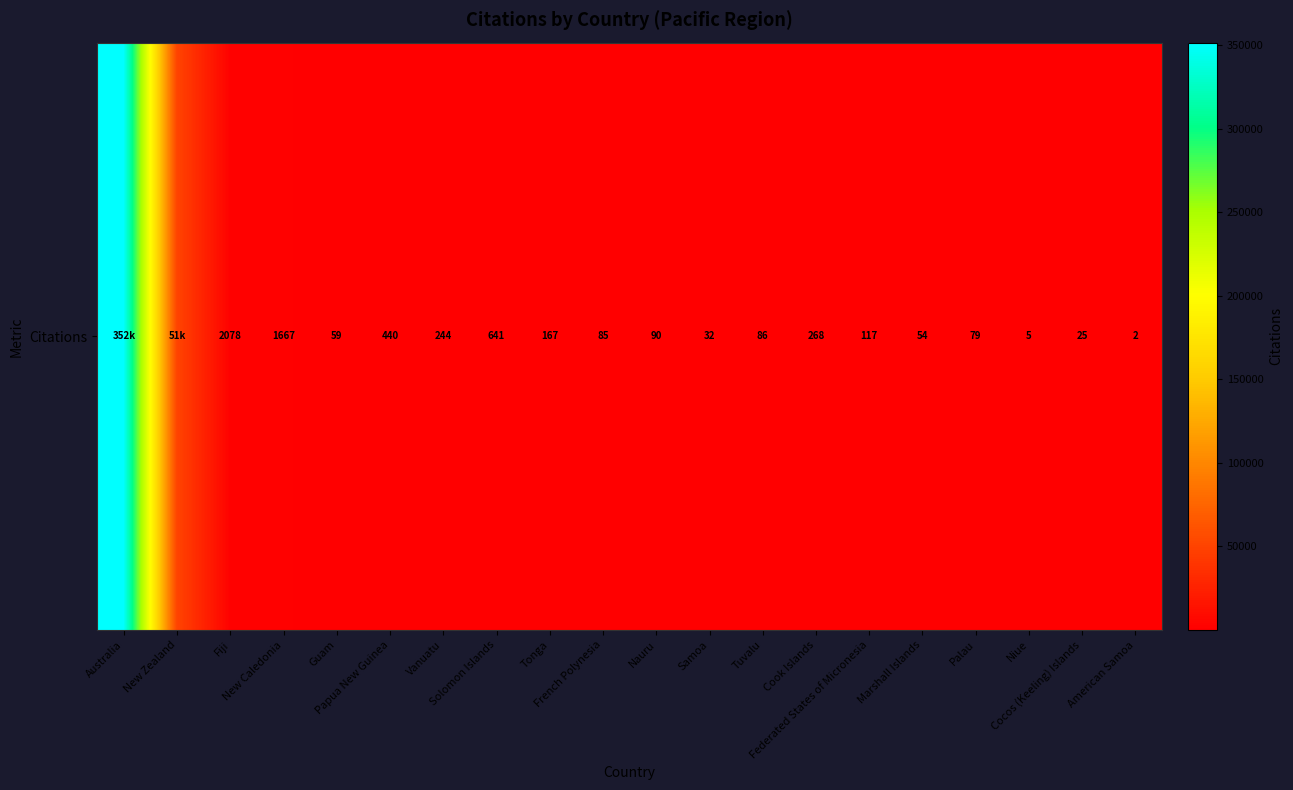

What is the sum of the values at Solomon Islands and Vanuatu?

885